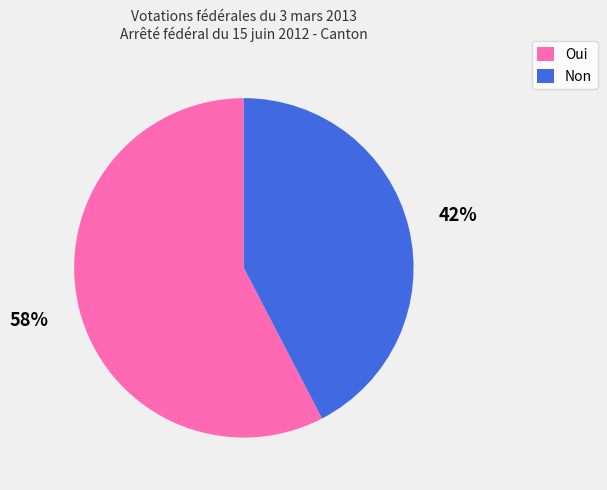

Which slice represents more than half of the pie?

Oui